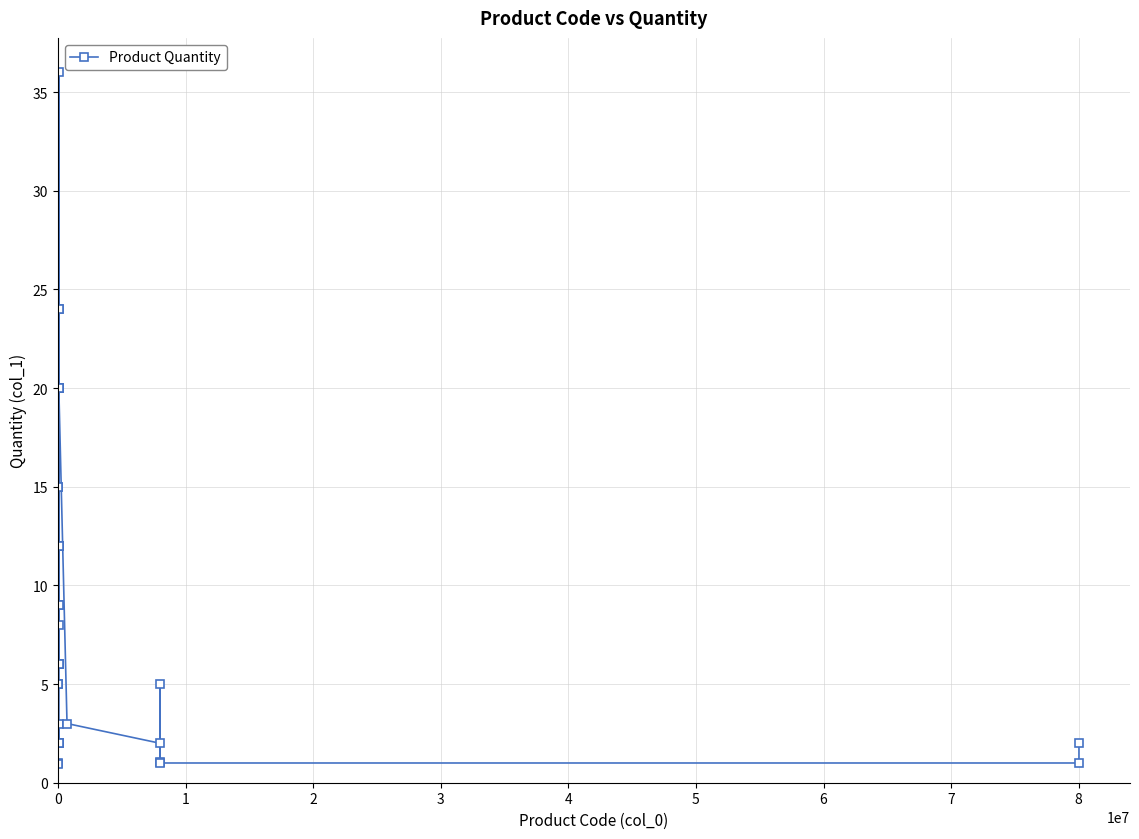

What is the value of the 12th point from the left?

2.0